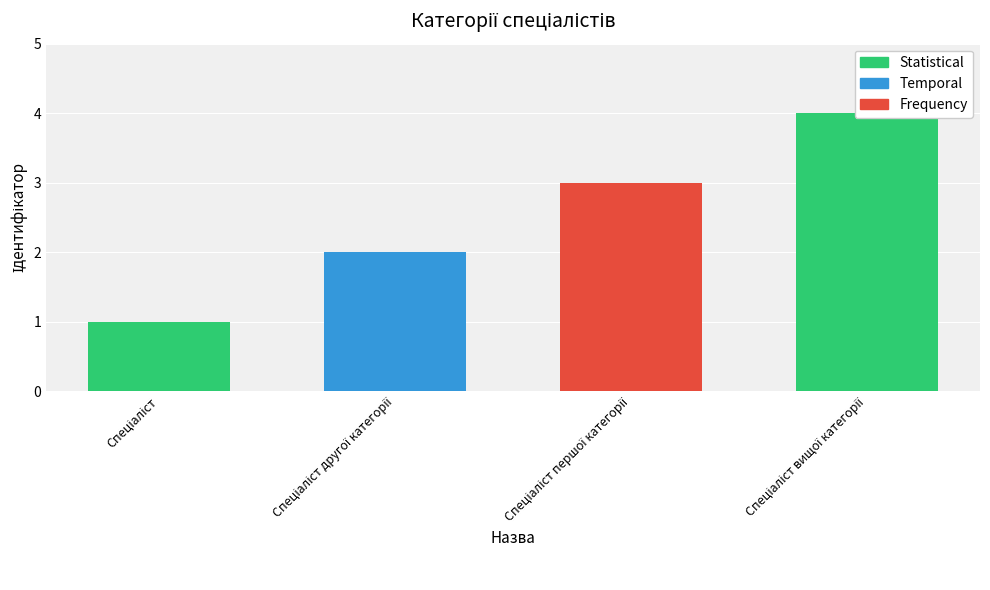

What is the ratio of the value at Спеціаліст to the value at Спеціаліст другої категорії?

0.5